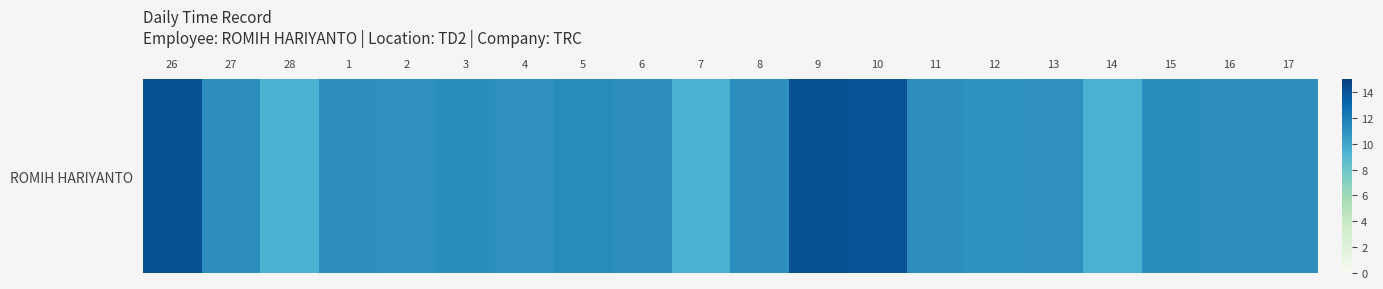

What is the greatest value displayed?

14.2